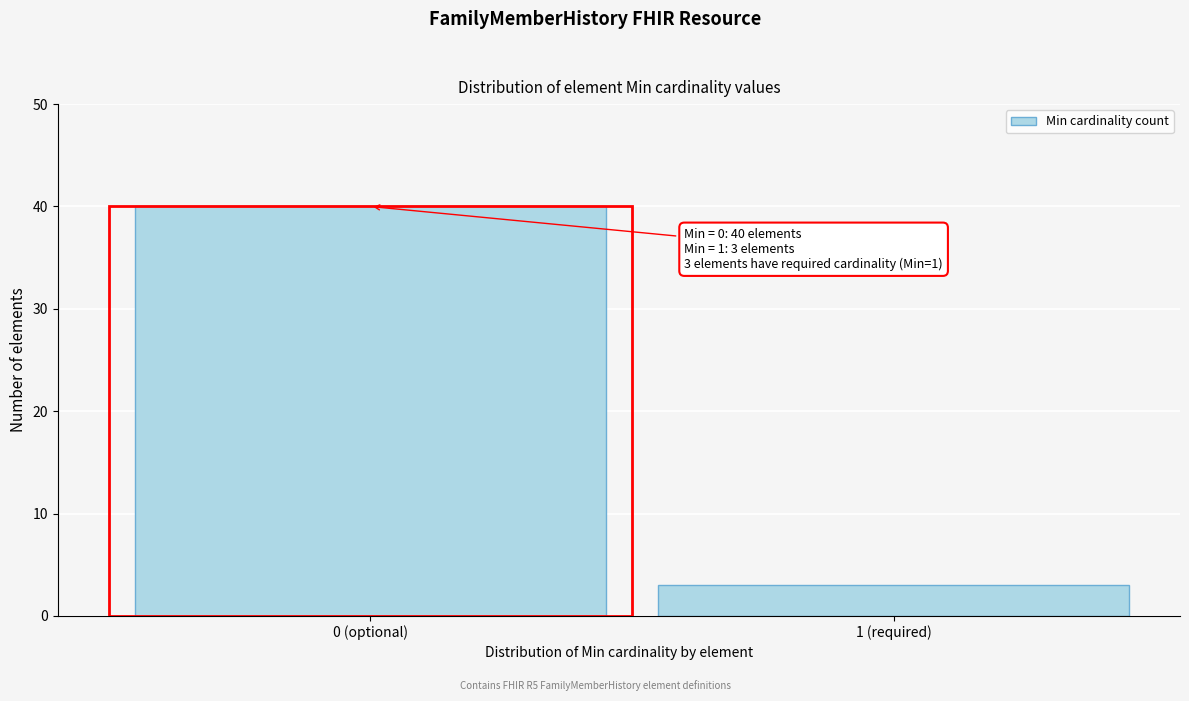

Reading left to right, transcribe all the data shown in this chart.

0 (optional)=40	1 (required)=3